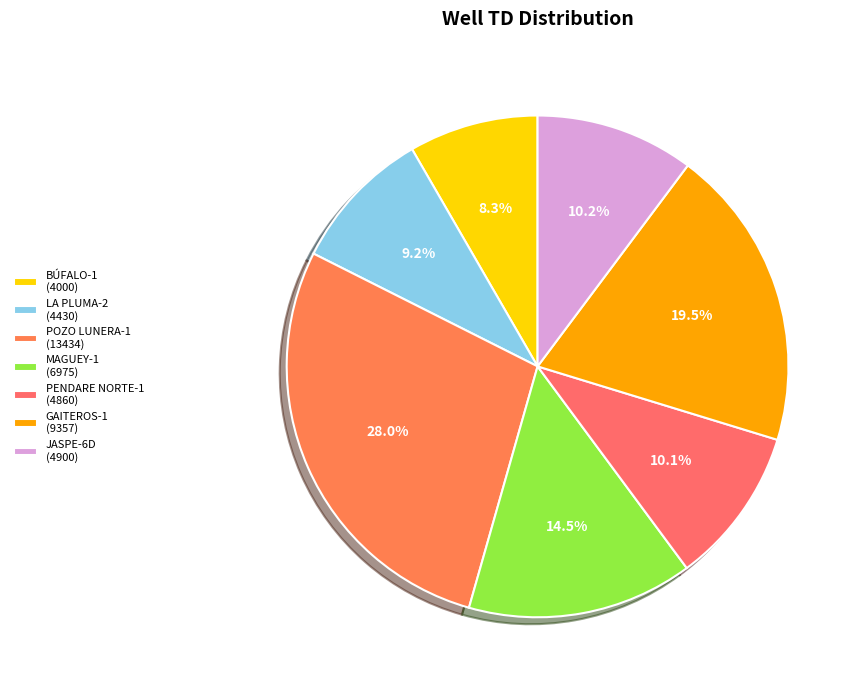

Is JASPE-6D the majority of the pie?

No